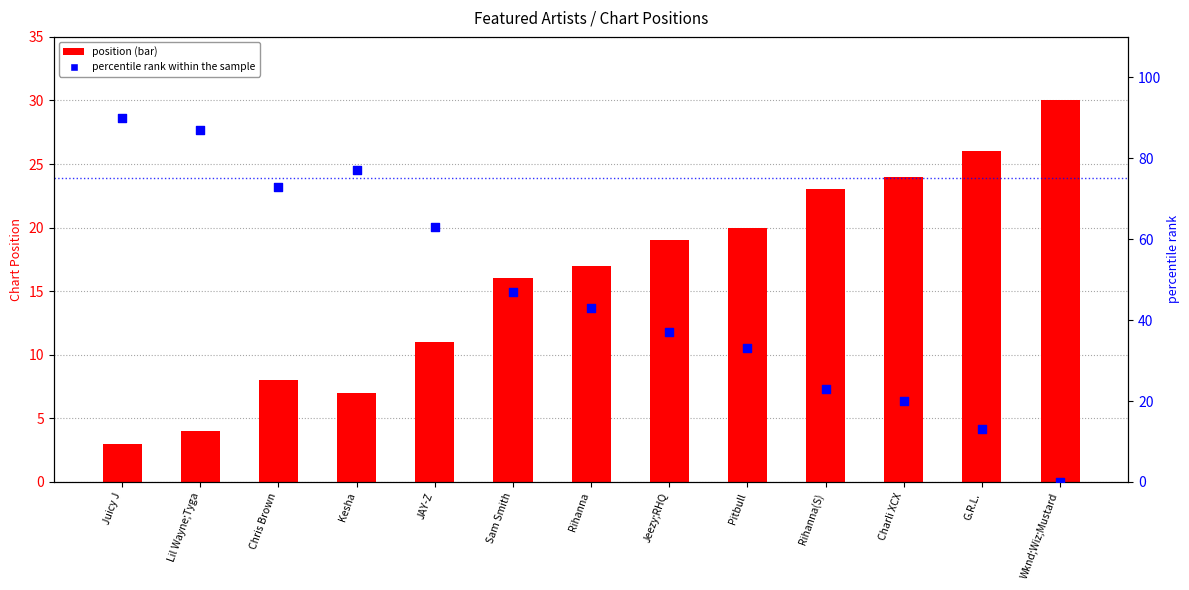

Which series has the largest total across all categories?

percentile rank within the sample